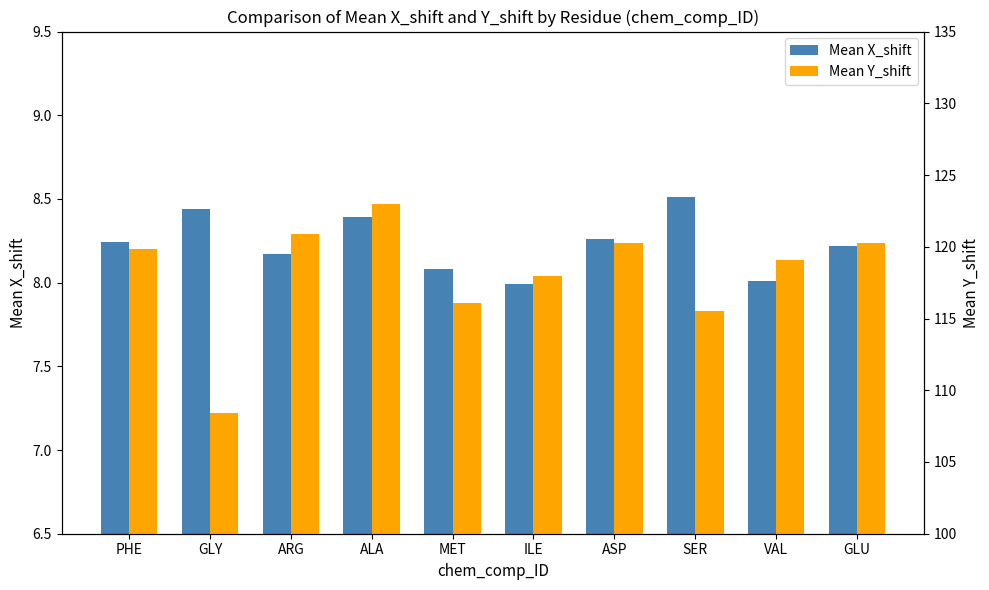

What are all the series names shown in the legend?

Mean X_shift, Mean Y_shift